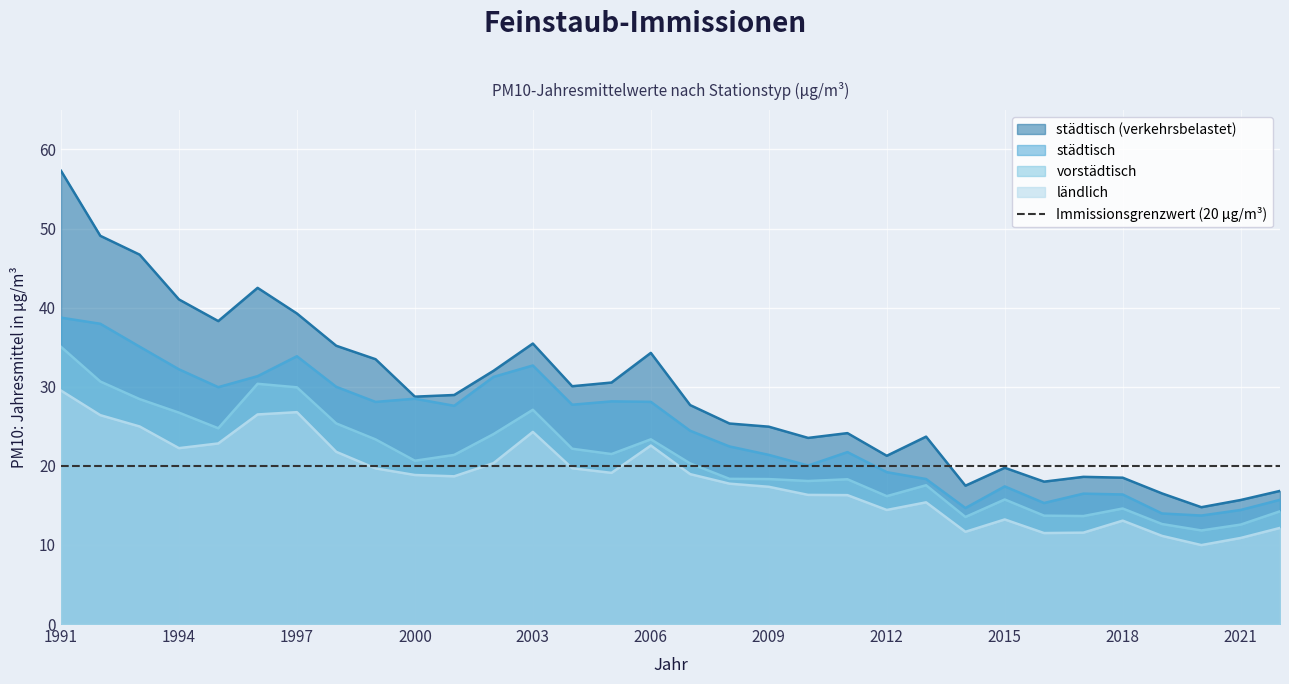

Where does the ländlich series first go above 18?

1991